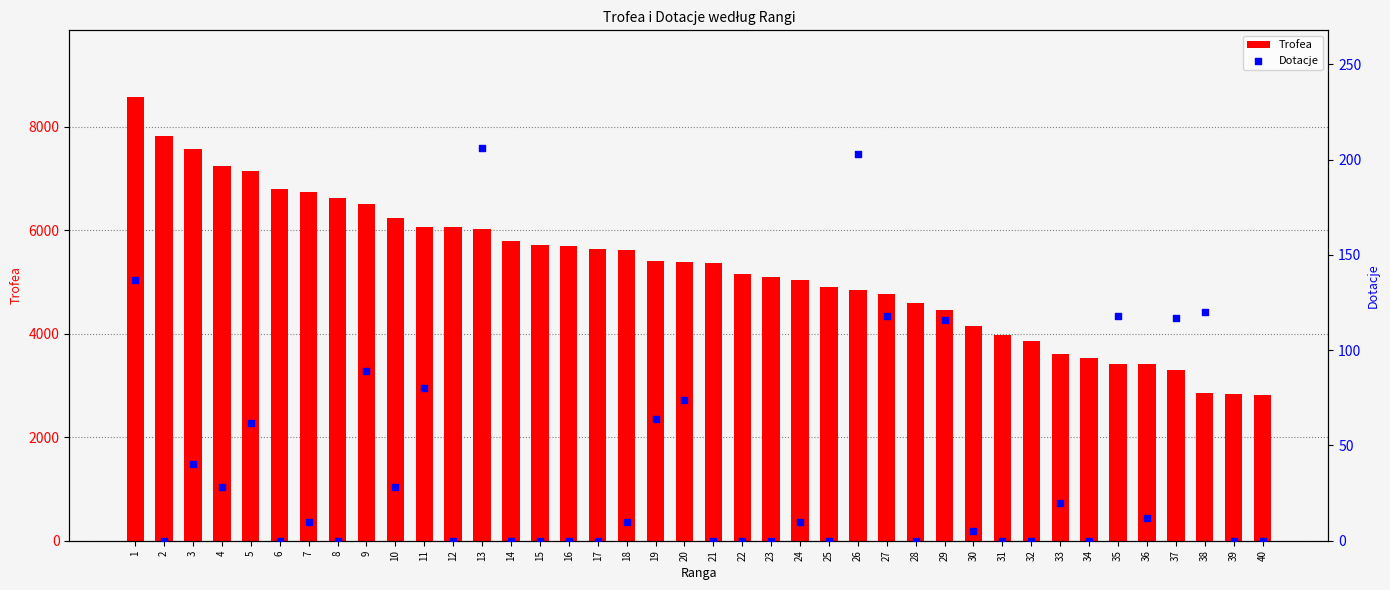

At how many categories does at least one series exceed 5807?

13